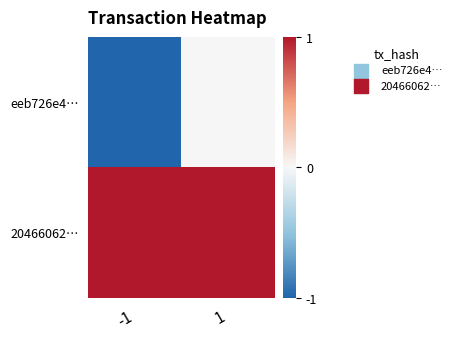

Reading right to left, transcribe all the data shown in this chart.

eeb726e4…: 1=0	-1=-1
20466062…: 1=1	-1=1